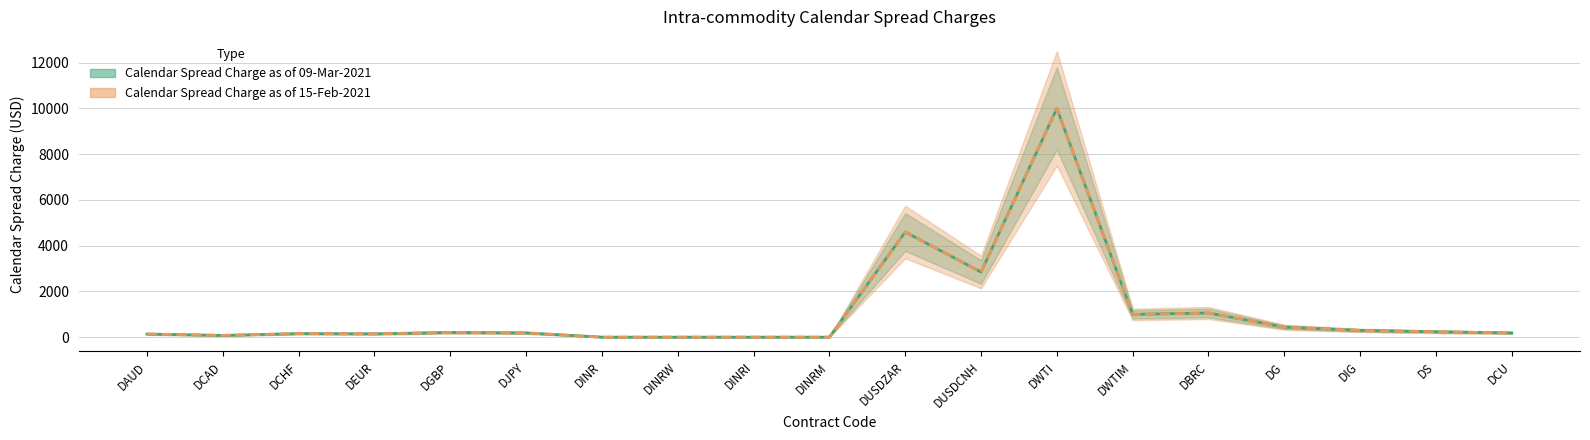

Reading left to right, extract all data points from this chart.

Calendar Spread Charge as of 09-Mar-2021: 140	80	160	150	210	190	4	4	4	4	4600	2850	10000	1000	1060	440	300	240	190
Calendar Spread Charge as of 15-Feb-2021: 140	80	160	150	210	190	4	4	4	4	4600	2850	10000	1000	1060	440	300	240	190